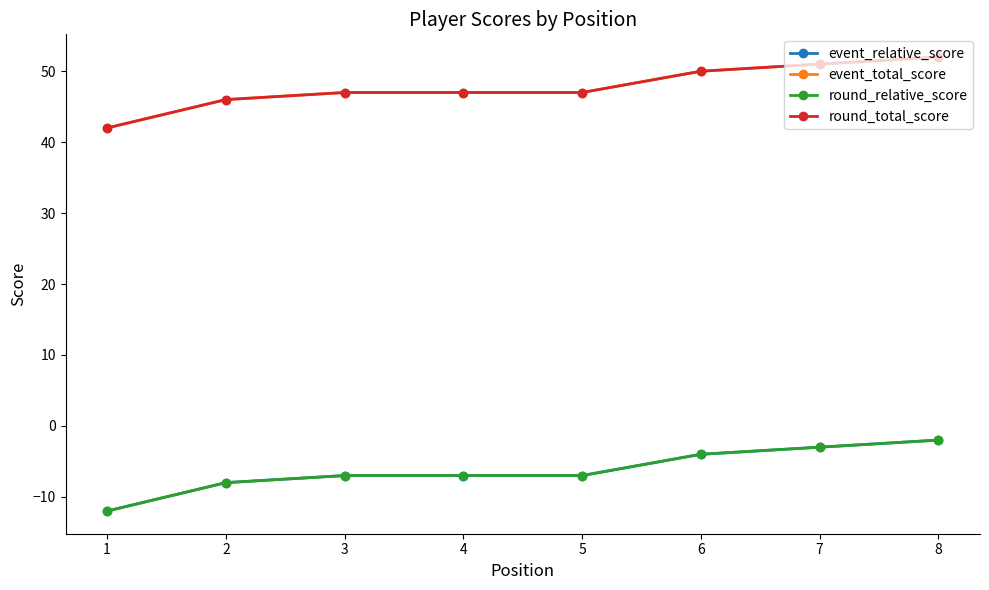

Does the chart display data point markers on the line(s)?

Yes